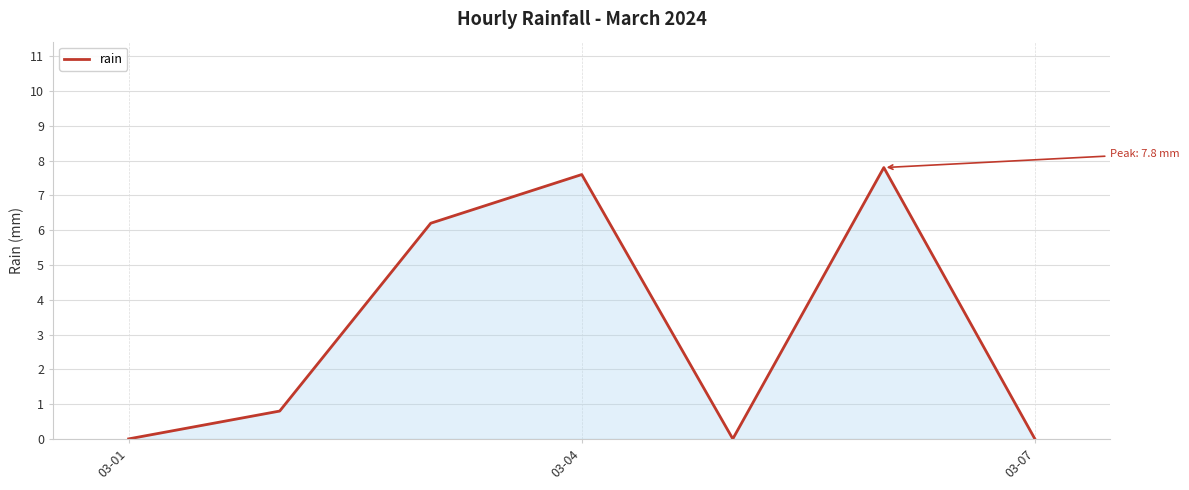

What is the sum of all values?

22.4